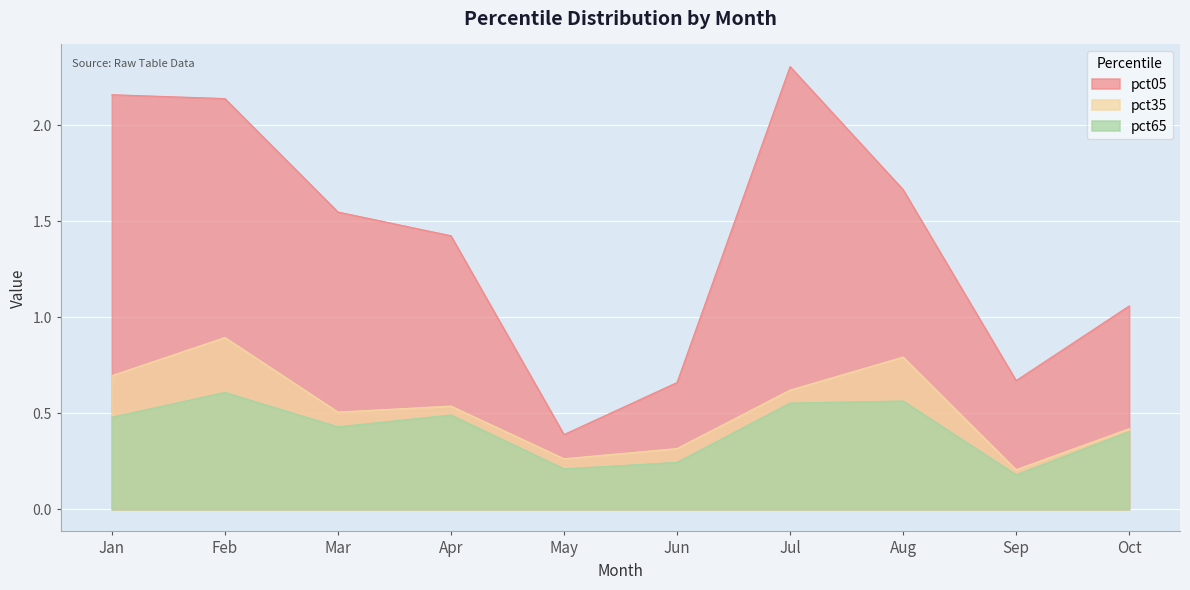

How many lines are shown in the chart?

3